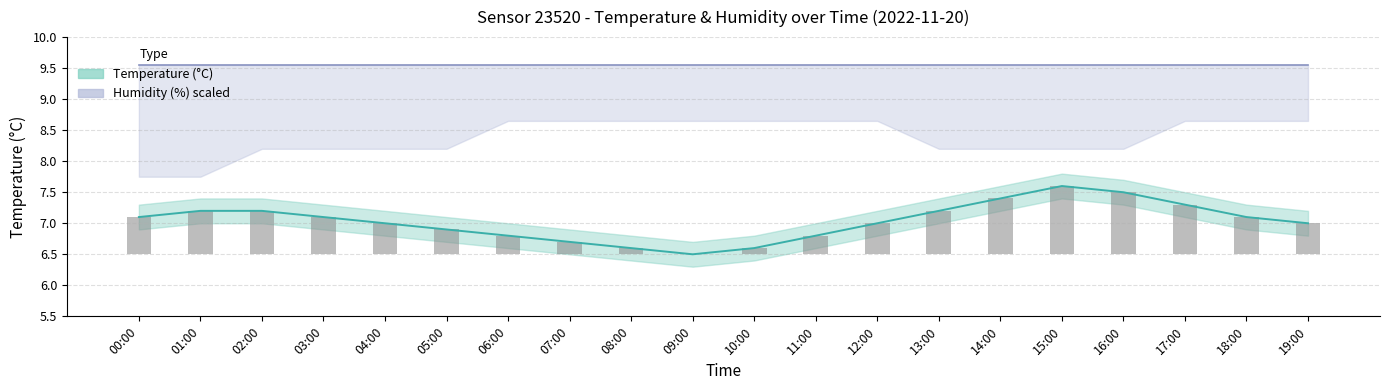

What is the average value?

7.0